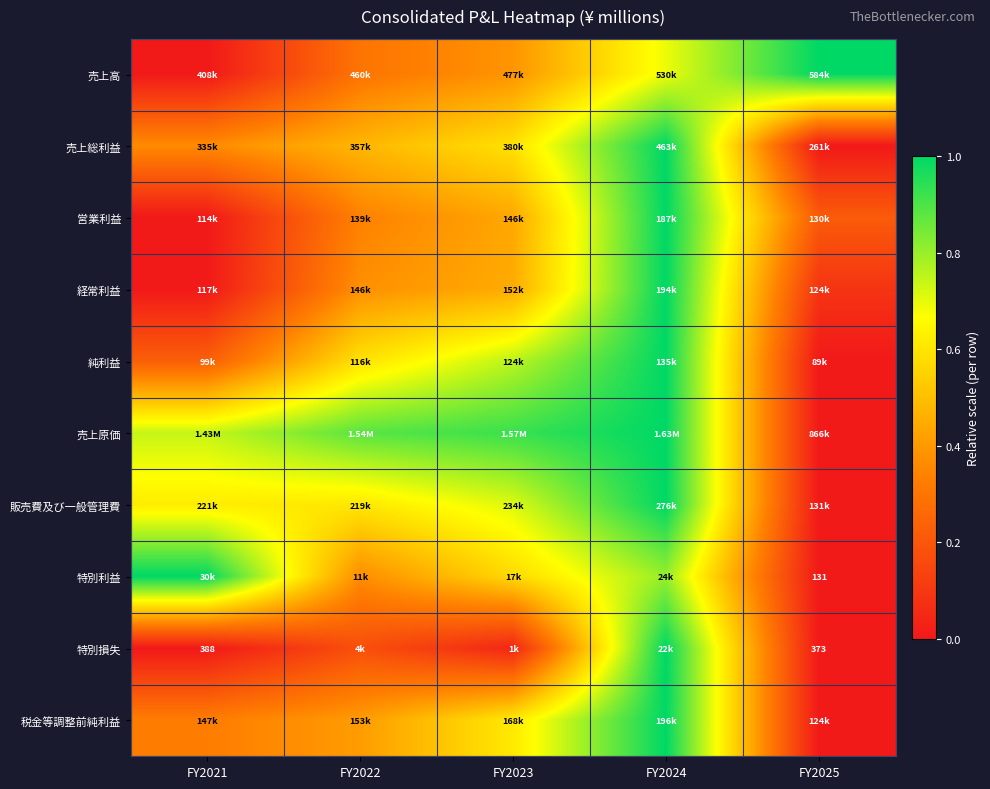

How many distinct data groups are displayed?

10